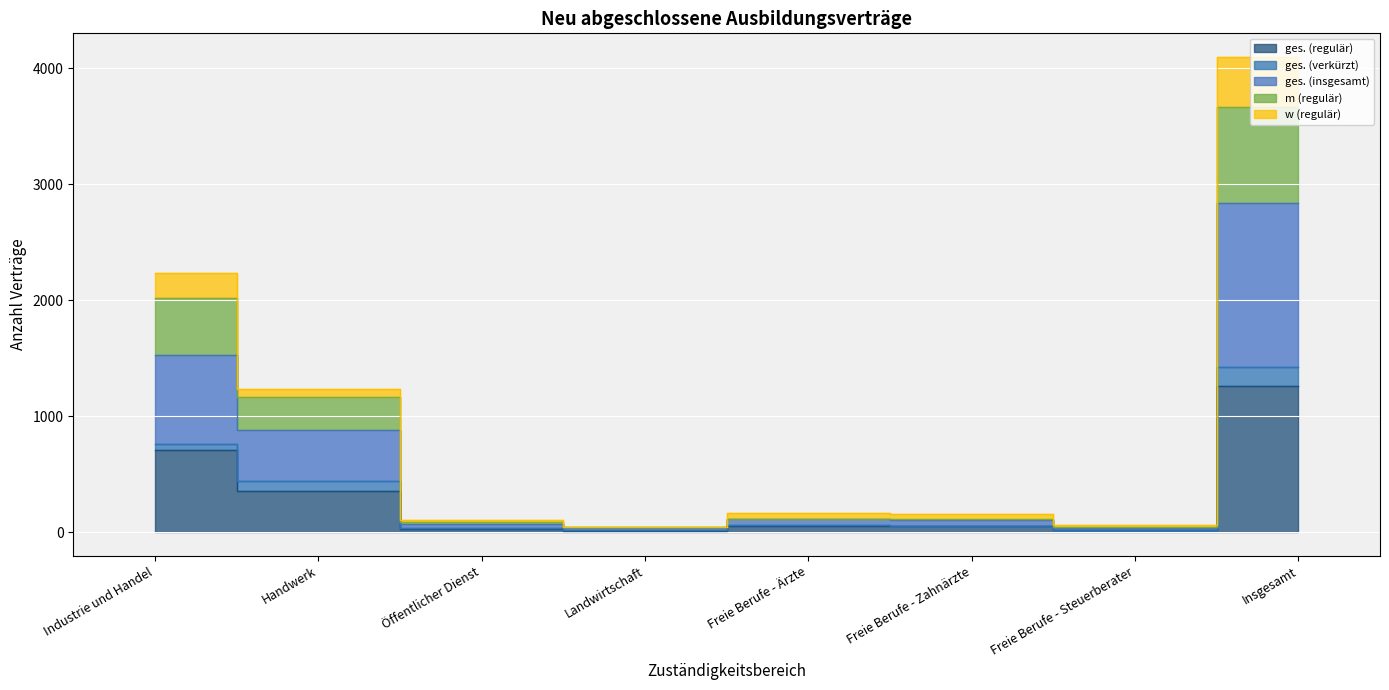

What position from the left is Landwirtschaft?

4